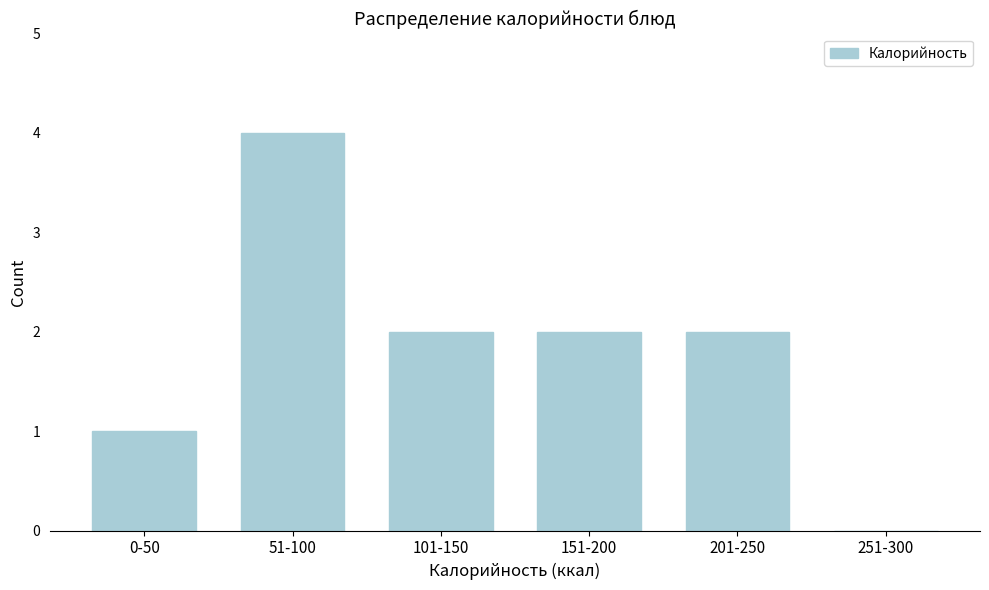

Reading right to left, list all the values displayed in this chart.

251-300=0	201-250=2	151-200=2	101-150=2	51-100=4	0-50=1